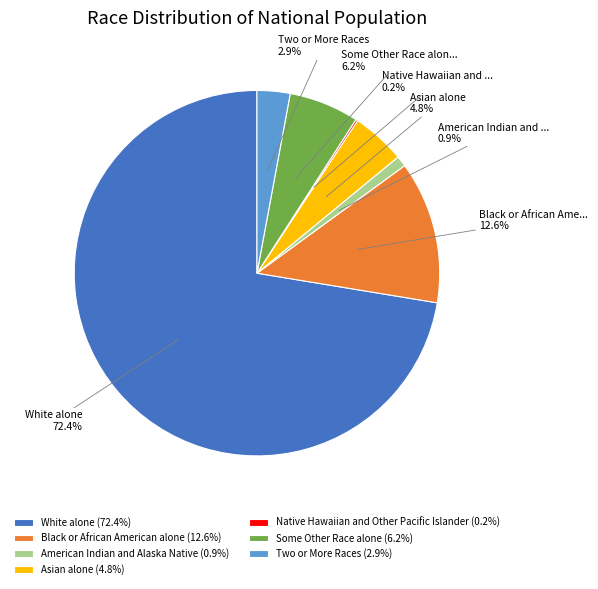

Which category accounts for the majority?

White alone